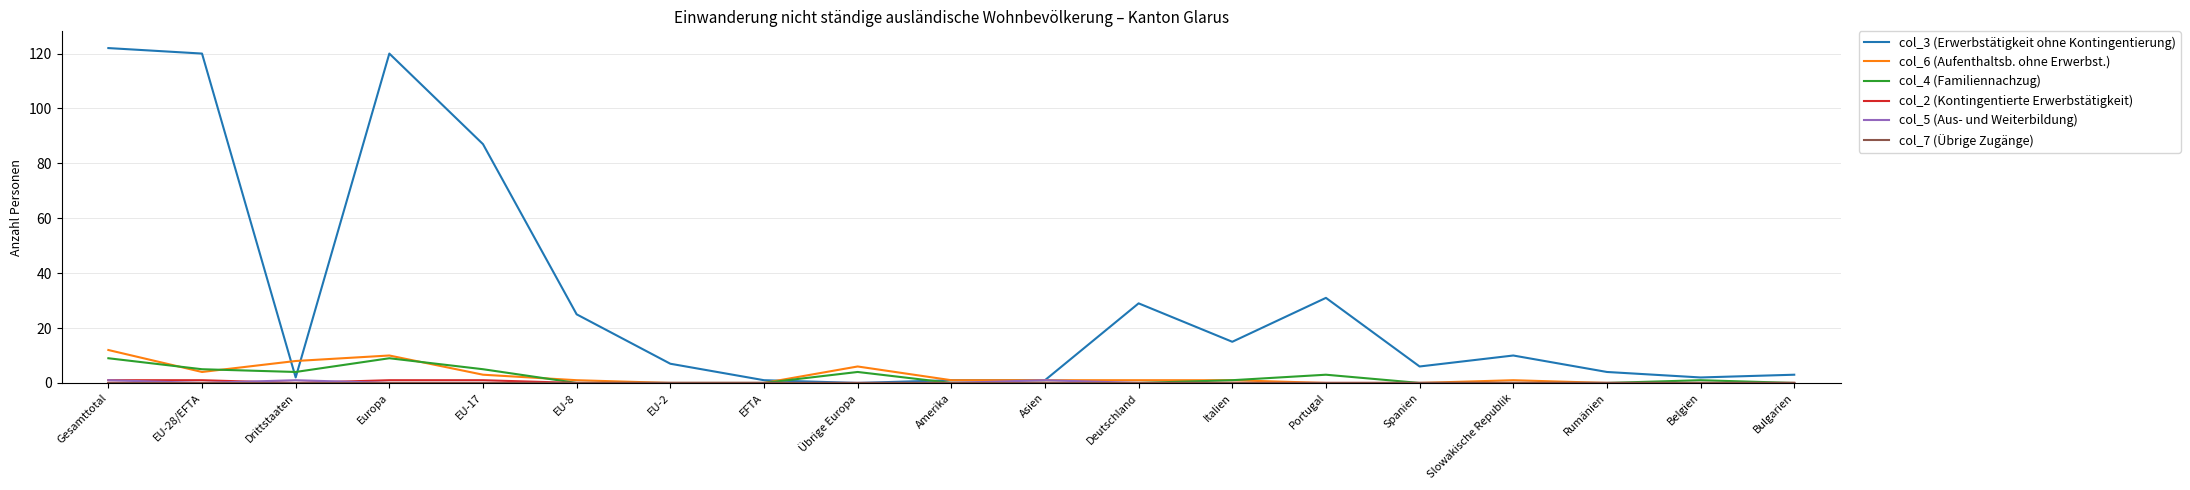

What is the maximum value shown in the chart?

122